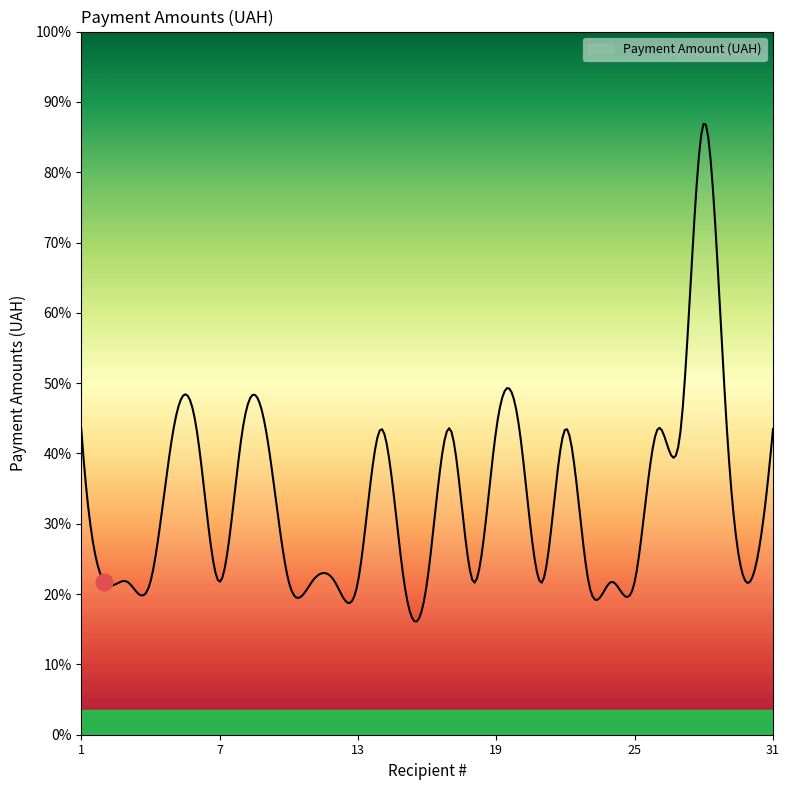

Does the chart display data point markers on the line(s)?

No